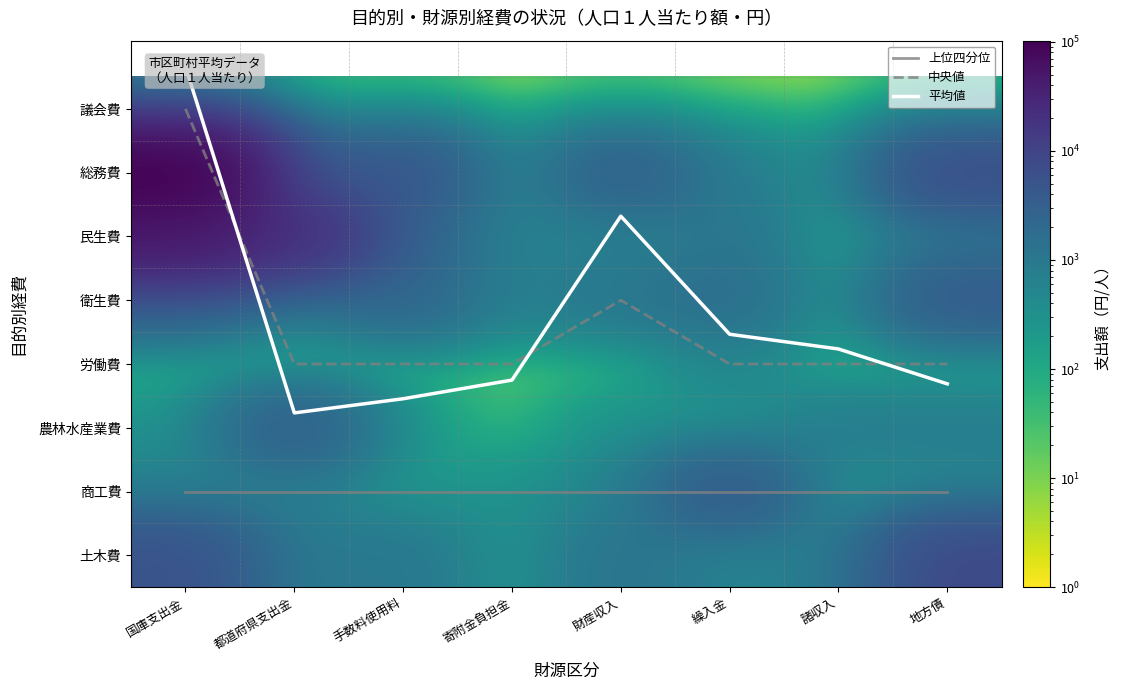

The value of 中央値 at 地方債 is 6.3. True or false?

False